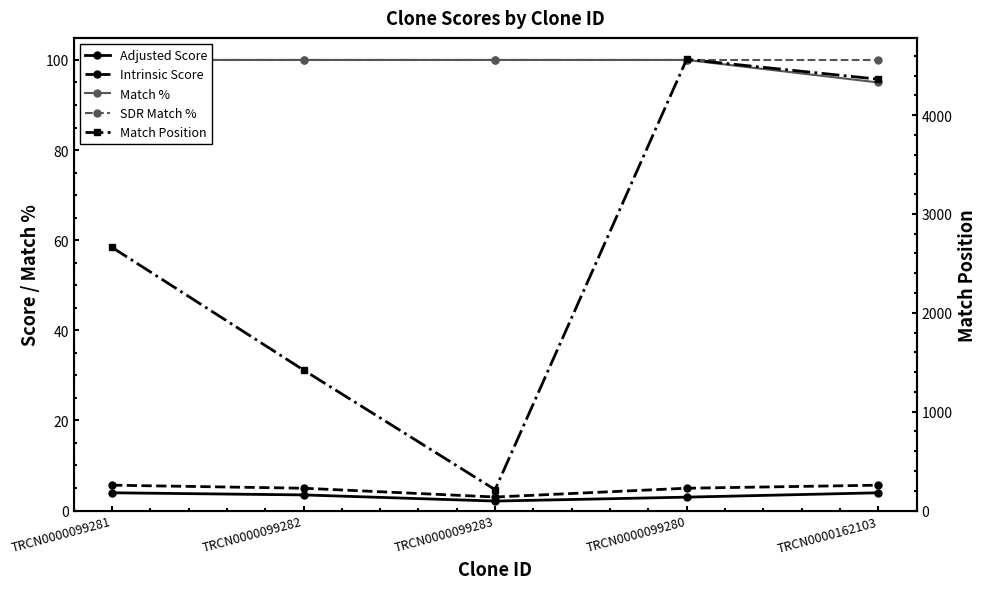

What is the label of the 3rd point from the left?

TRCN0000099283